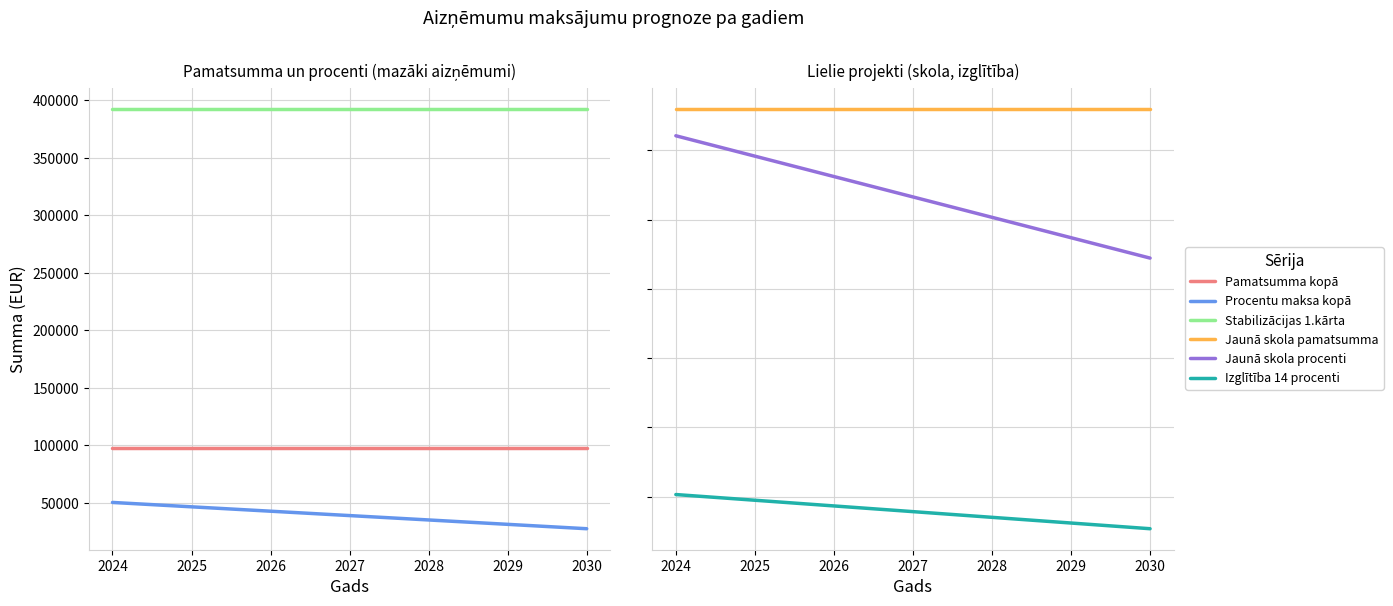

Which category has the lowest value across all series?

2030